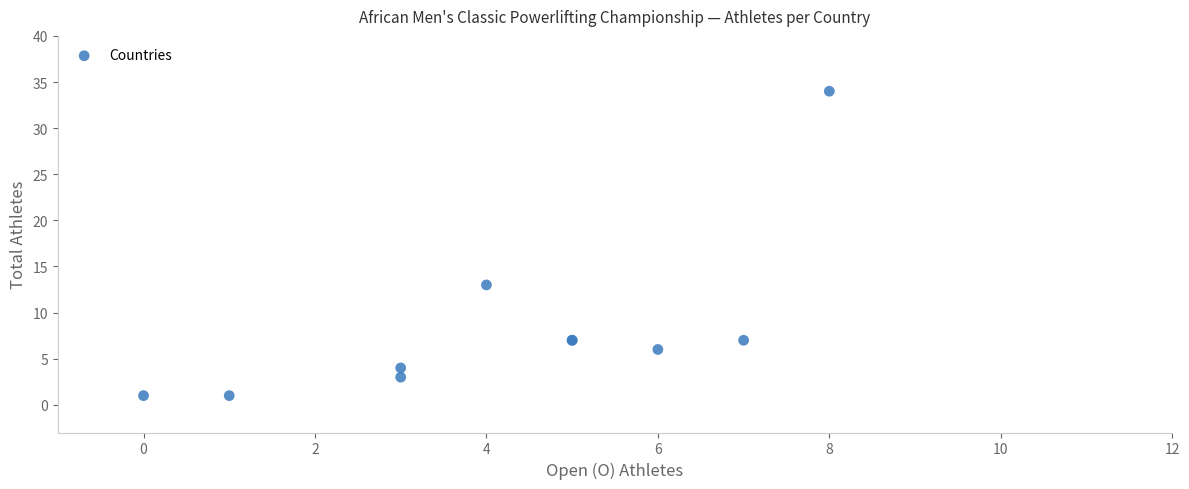

What Y value in the scatter plot is closest to 17?

13